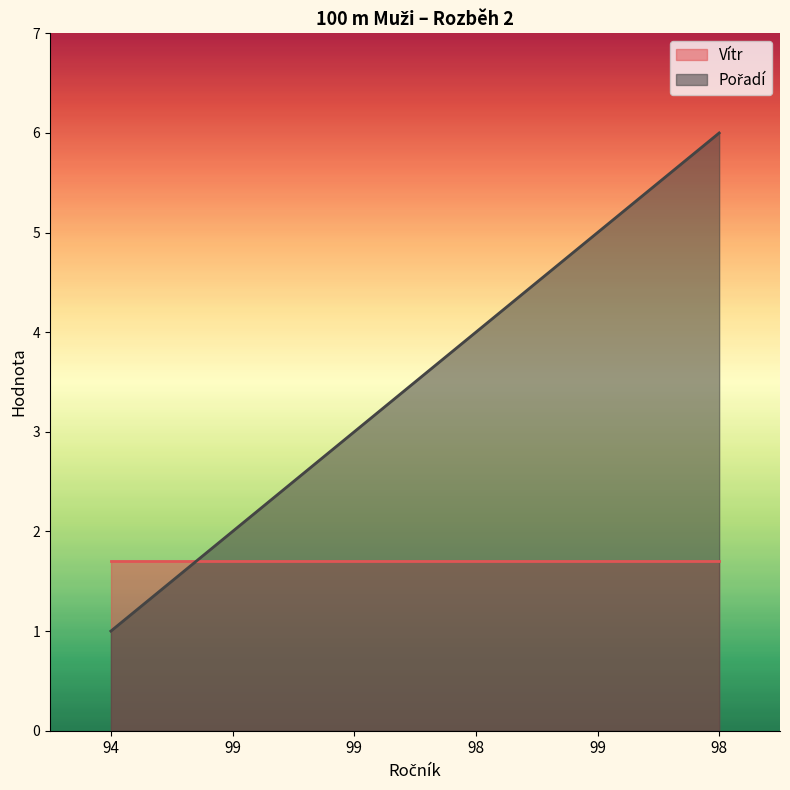

Read the value at 98.

6